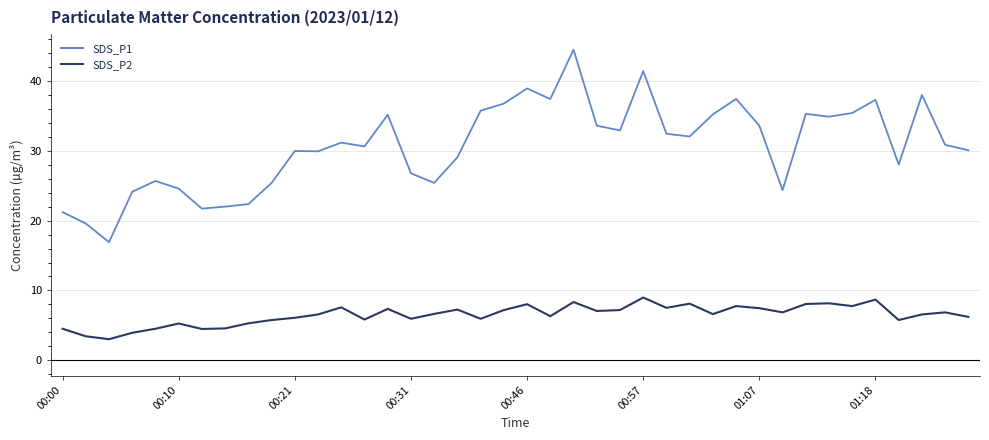

What is the maximum value shown in the chart?

44.5